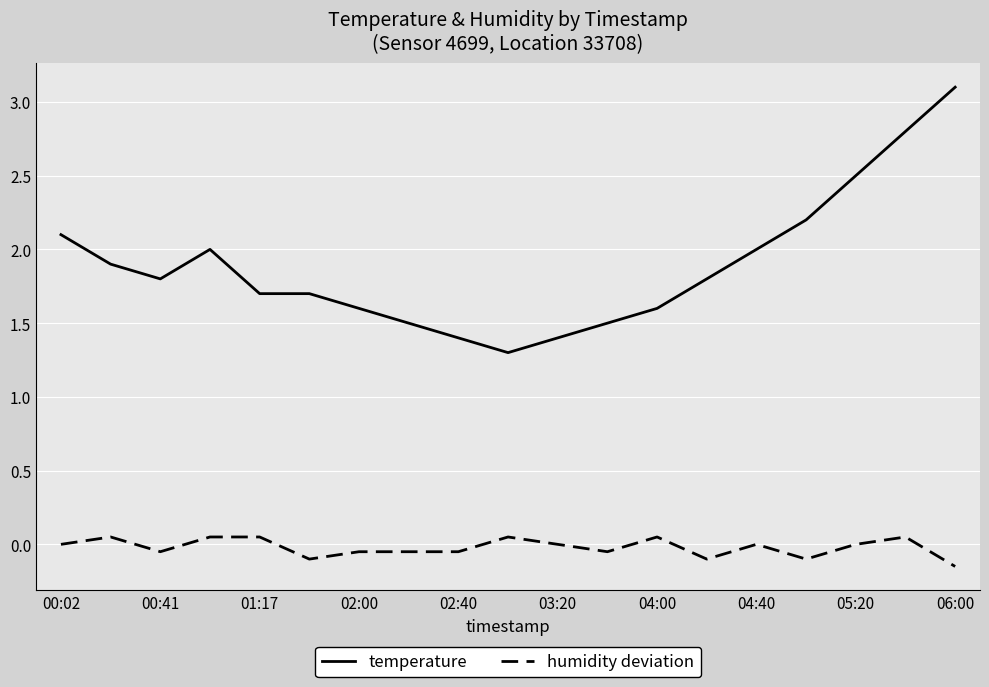

What are all the series names shown in the legend?

temperature, humidity deviation